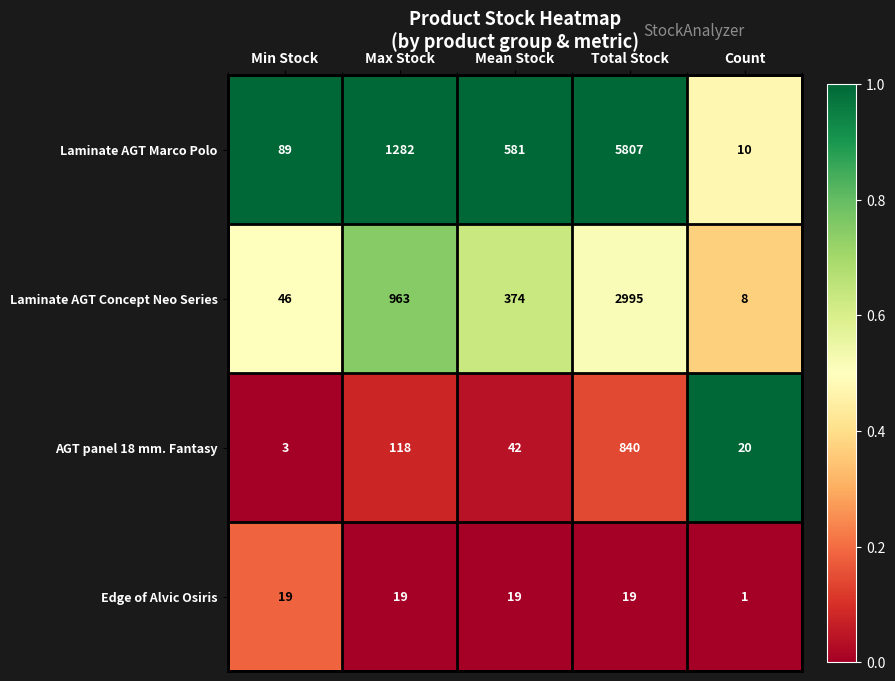

What is the difference between the Laminate AGT Marco Polo values at Mean Stock and Max Stock?

701